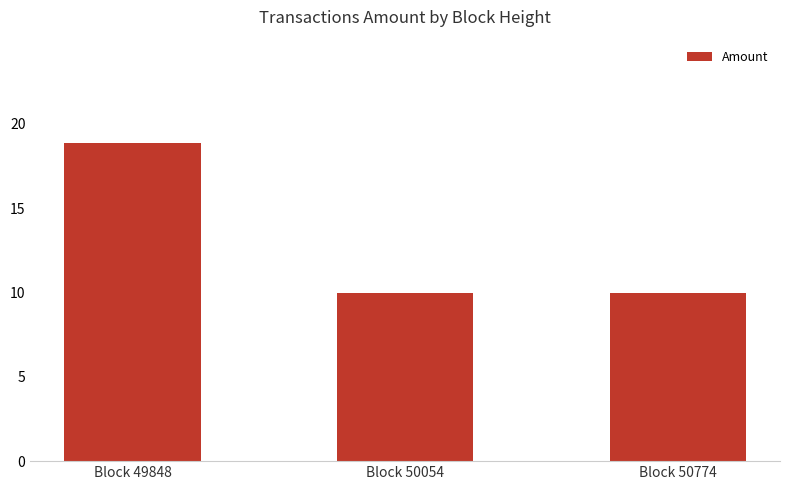

Reading left to right, transcribe all the data shown in this chart.

Block 49848=18.9	Block 50054=10.0	Block 50774=10.0